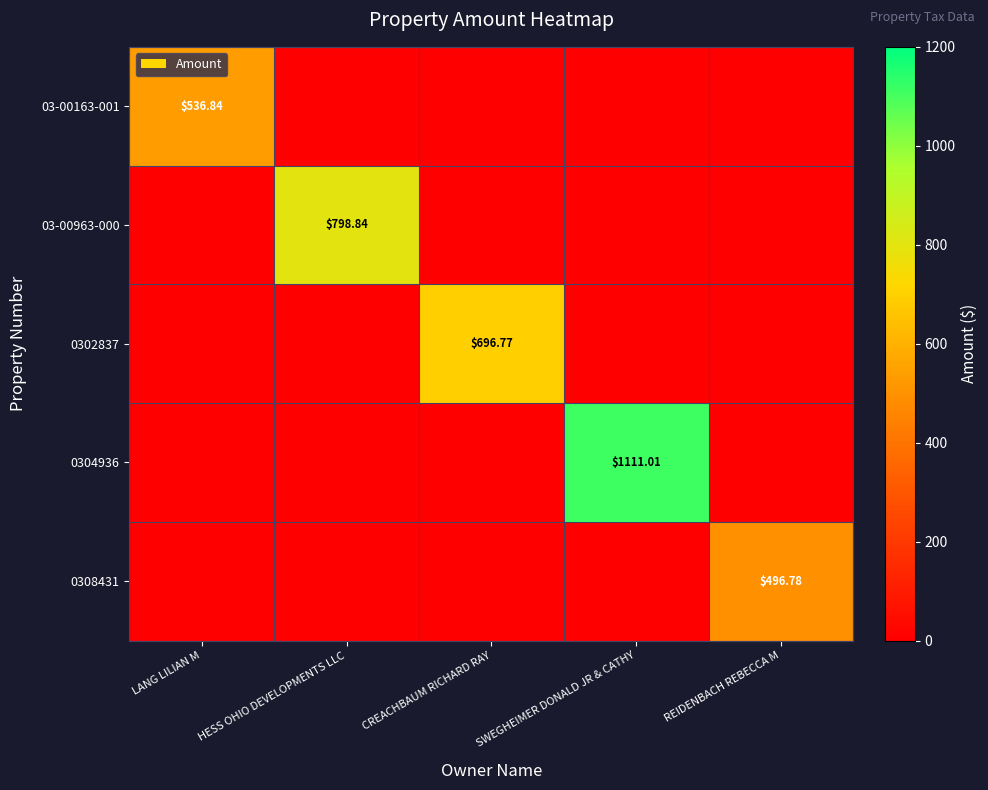

Is it true that 03-00963-000 equals 1259.9 at HESS OHIO DEVELOPMENTS LLC?

False